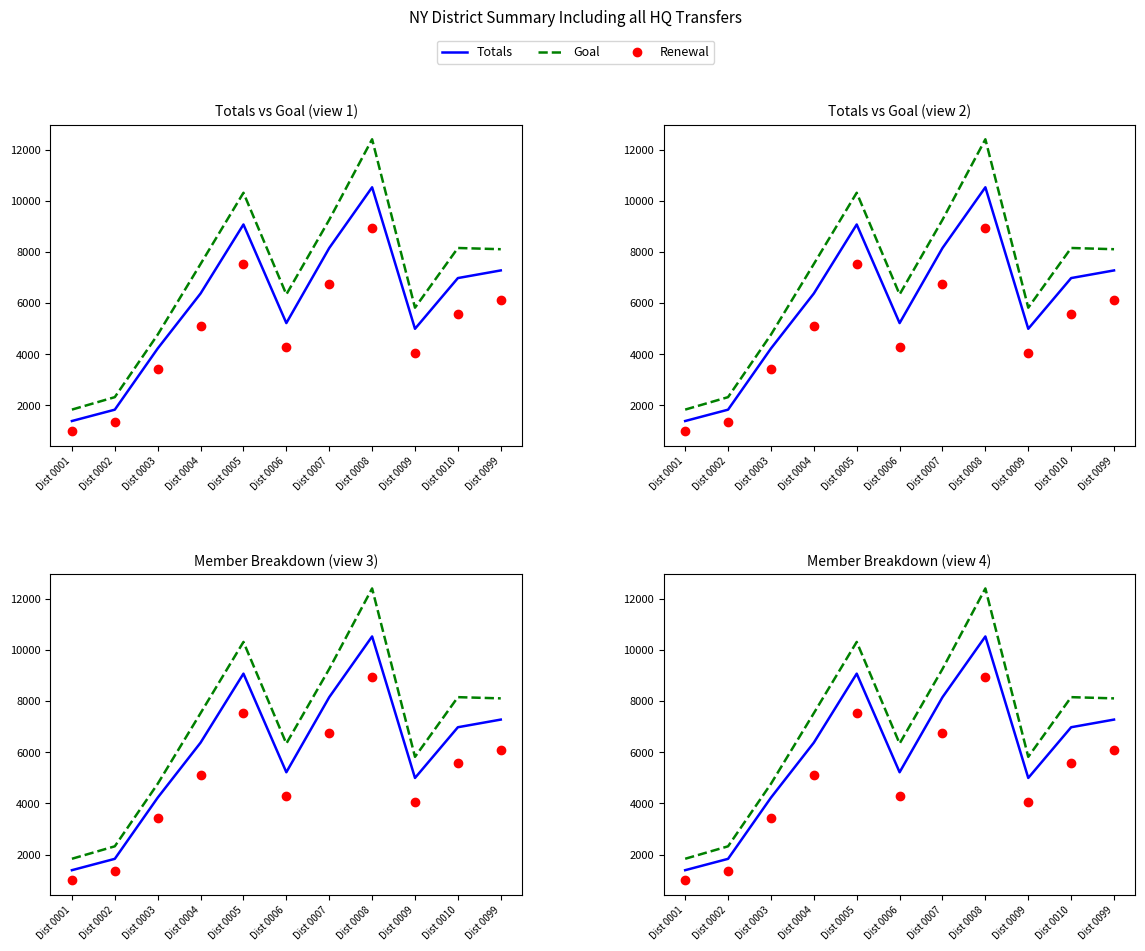

Does the chart display data point markers on the line(s)?

No